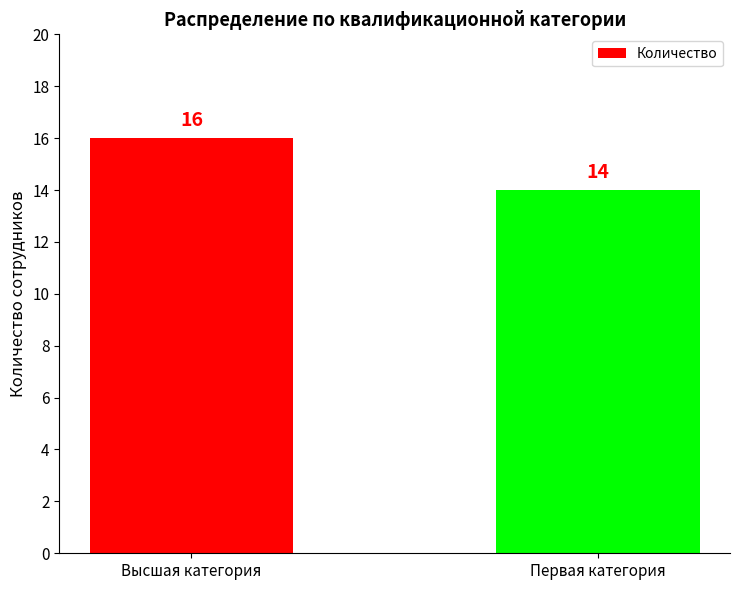

What is the approximate value at Первая категория?

14